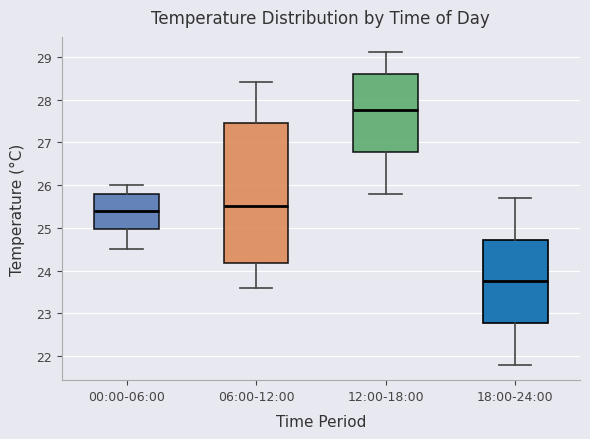

Reading left to right, transcribe this box plot: for each box, give where its median line is, the range the box spans, and where its two whiskers end, as read against the y-axis. The values are not printed on the chart, so give them approximately, as read against the axis.

00:00-06:00: median 25.4, box 25.0 to 25.8, whiskers 24.5 to 26.0
06:00-12:00: median 25.5, box 24.2 to 27.5, whiskers 23.6 to 28.4
12:00-18:00: median 27.8, box 26.8 to 28.6, whiskers 25.8 to 29.1
18:00-24:00: median 23.8, box 22.8 to 24.7, whiskers 21.8 to 25.7